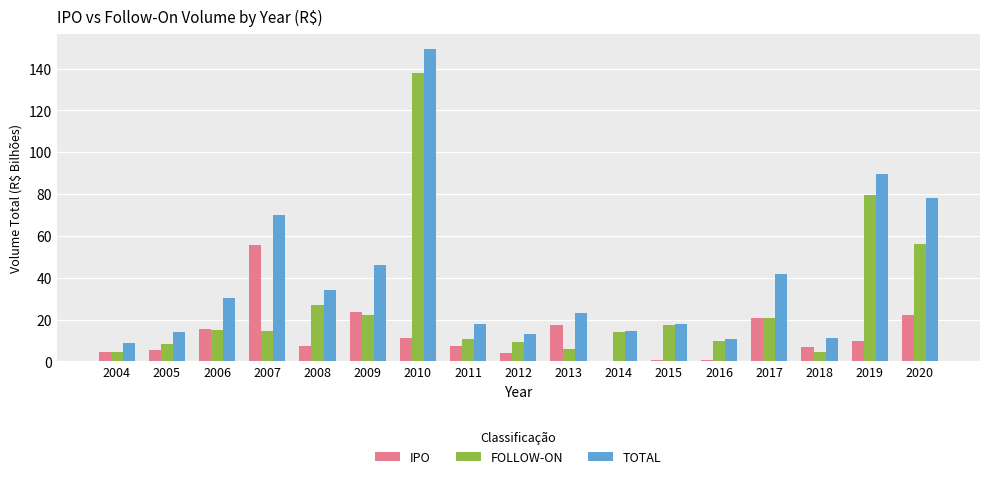

Is it true that FOLLOW-ON equals 5.0 at 2007?

False